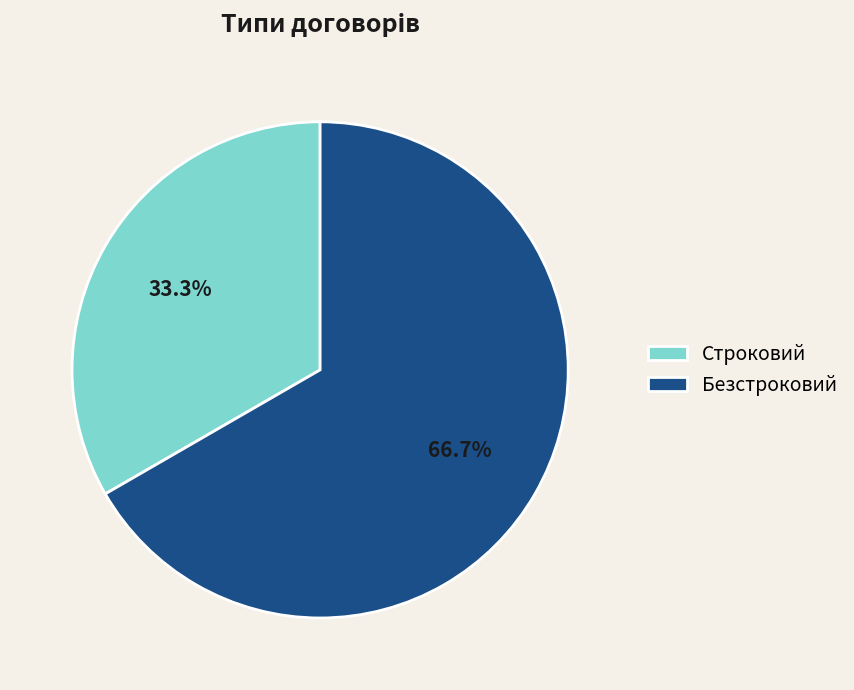

Combined, do Безстроковий and Строковий account for over 50%?

Yes